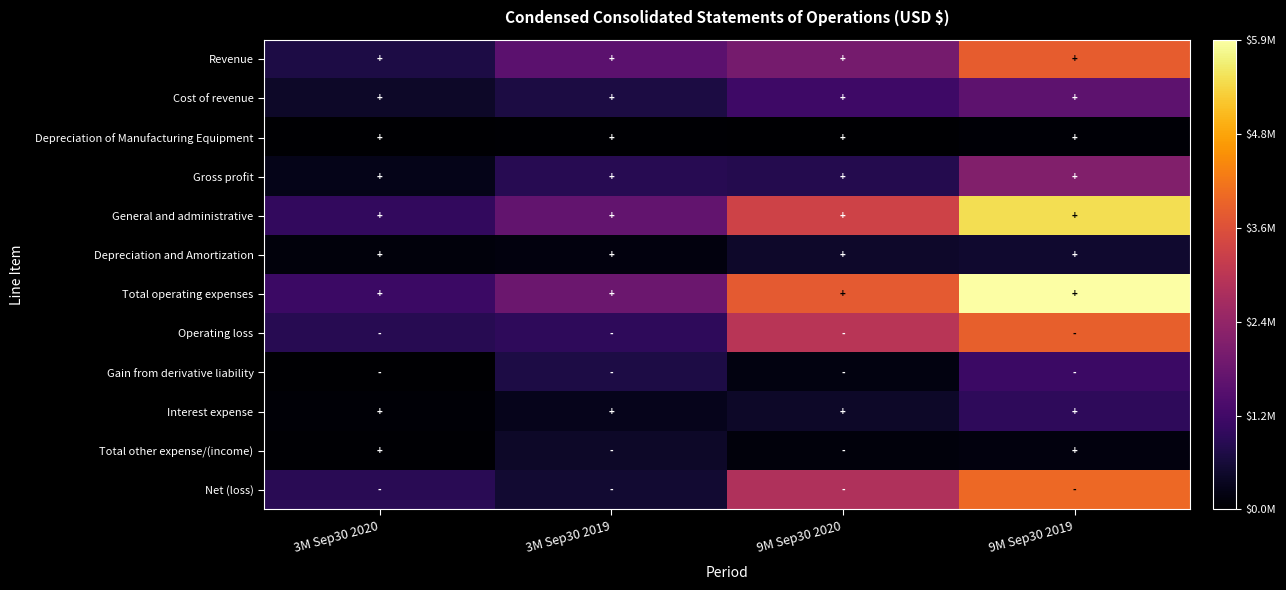

At which category is the sum across all series the highest?

9M Sep30 2019